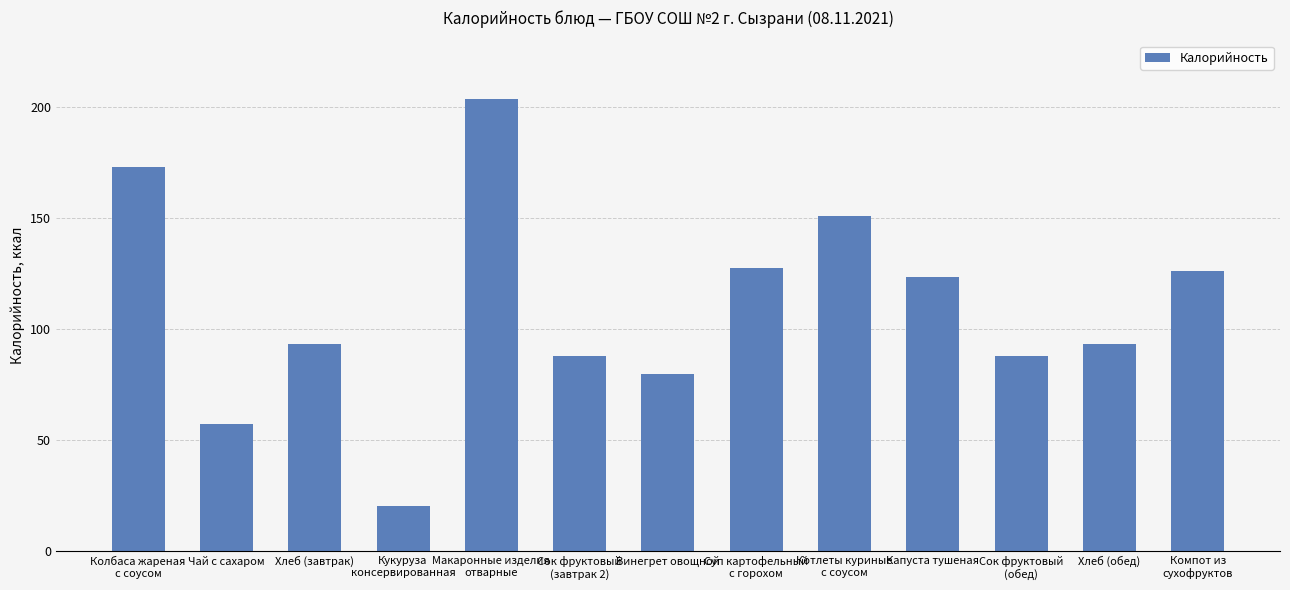

Where does the data first go above 93?

Колбаса жареная
с соусом